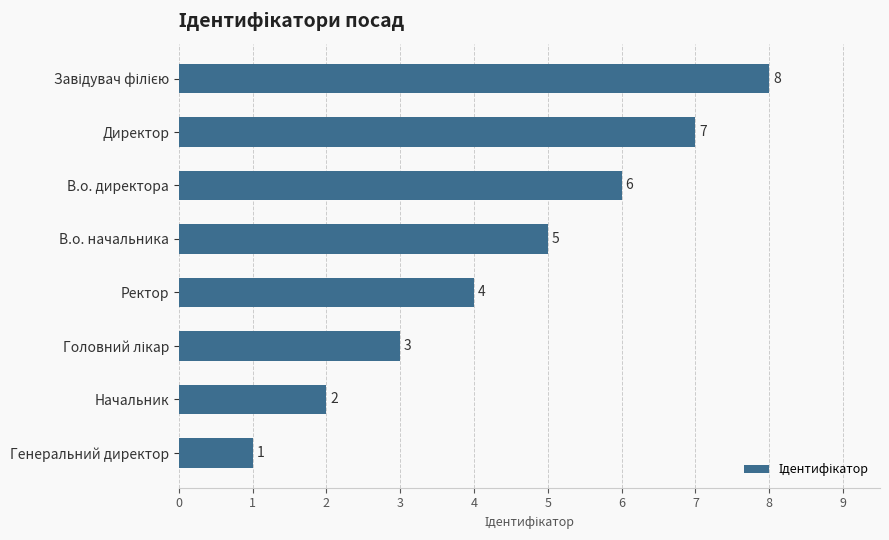

Reading top to bottom, transcribe all the data shown in this chart.

8	7	6	5	4	3	2	1